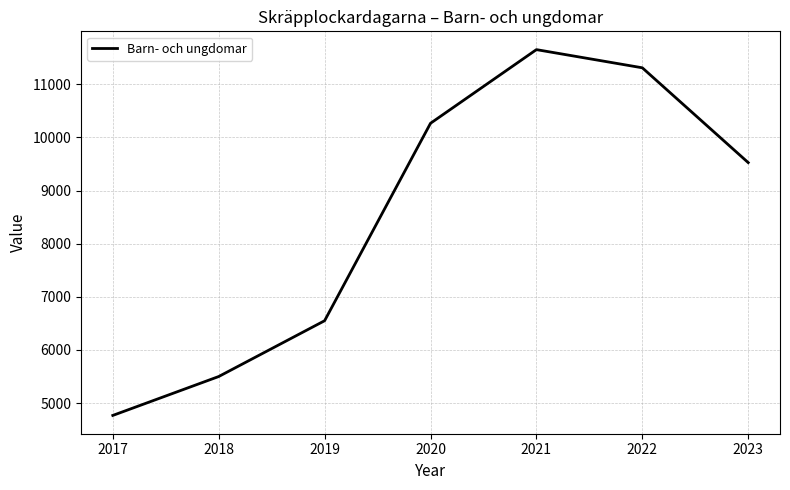

Where is the first local maximum?

2021